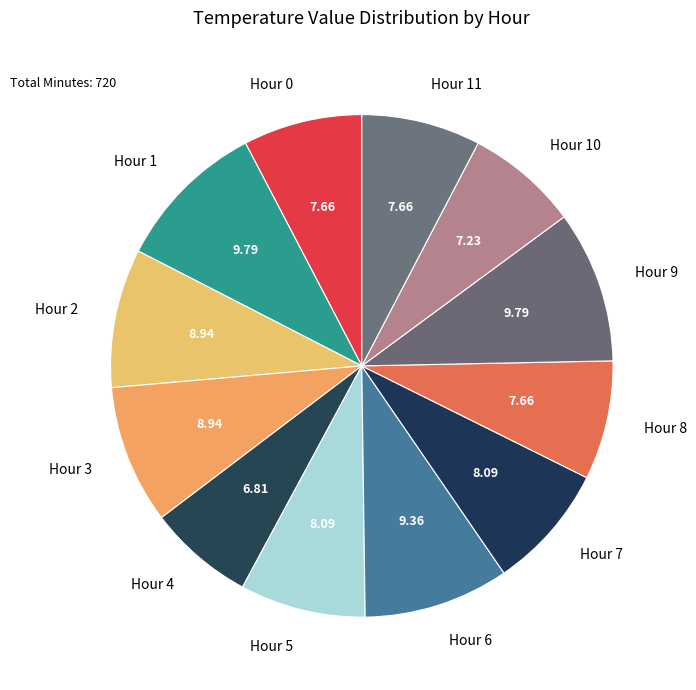

Approximately how many times larger is the value at Hour 5 compared to Hour 7?

1.0